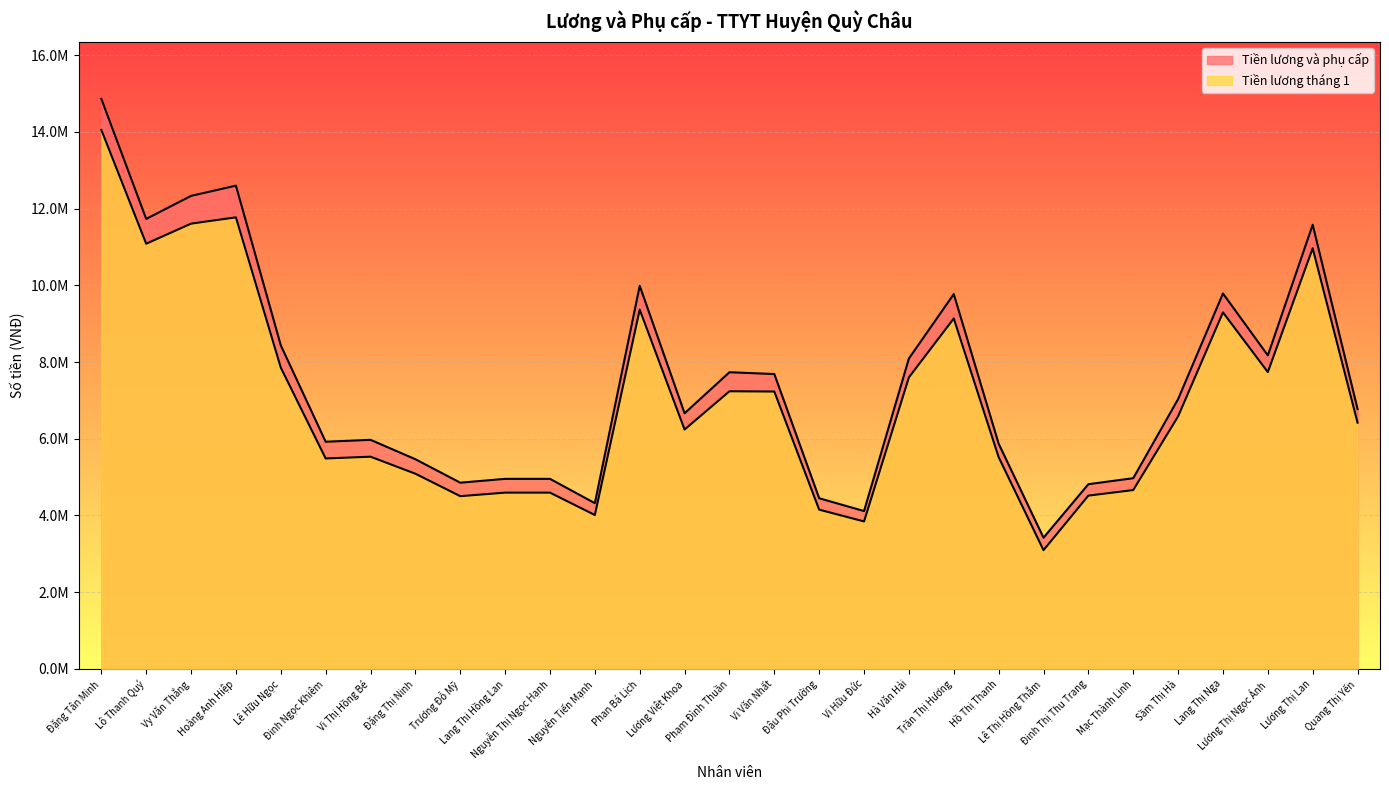

True or false: Tiền lương và phụ cấp and Tiền lương tháng 1 intersect in this chart.

False